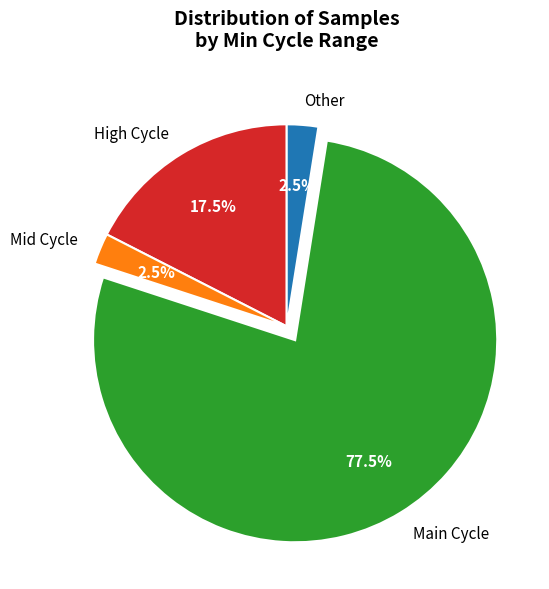

Which slice is the largest?

Main Cycle